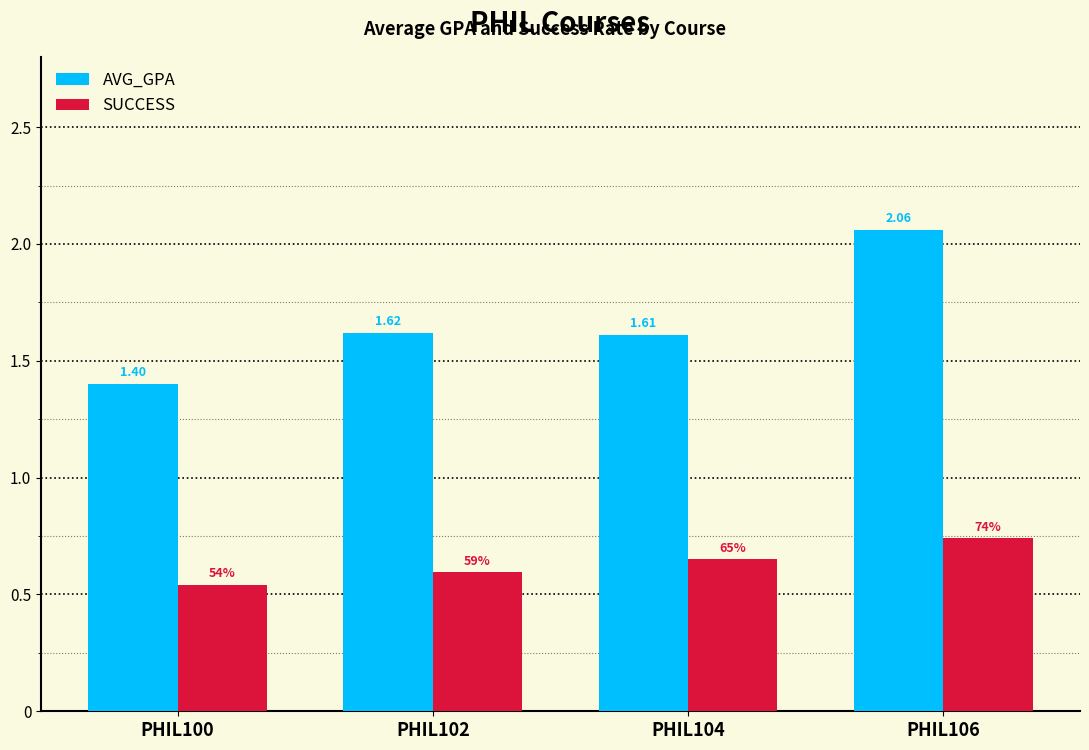

What is the spread (max minus min) of values at PHIL102?

1.0